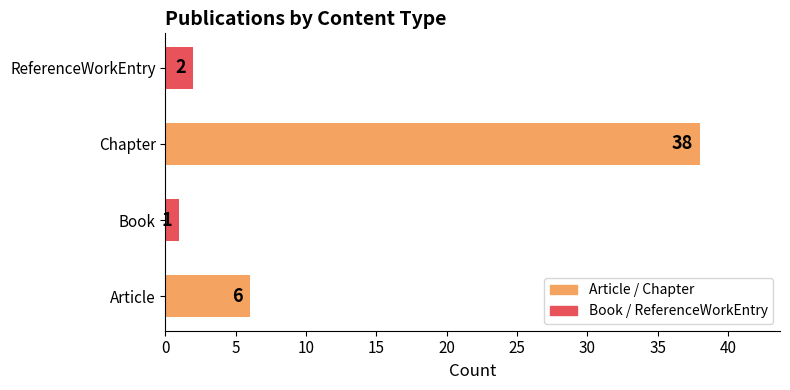

At which category does the chart reach its minimum across all series?

Book